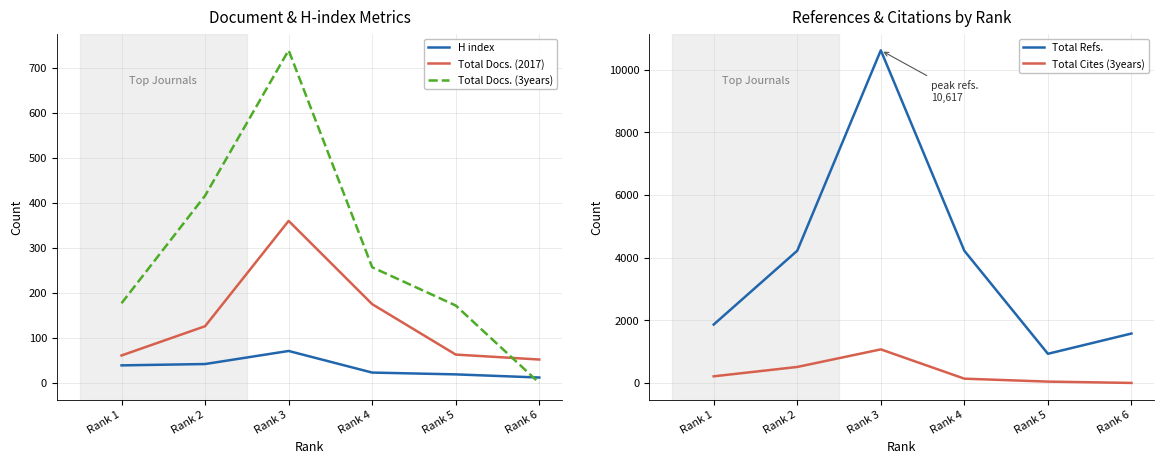

Which series has the largest total across all categories?

Total Refs.